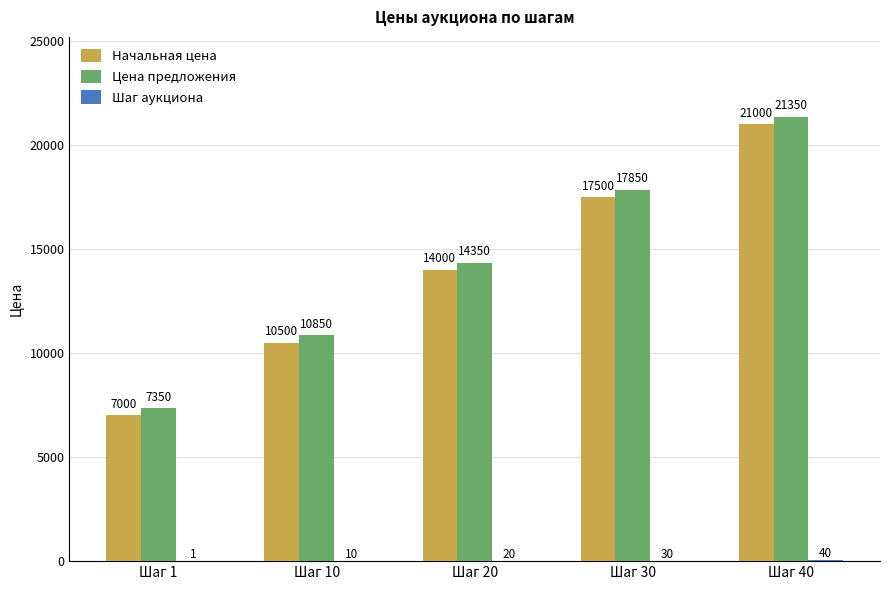

Count the number of data series in this chart.

3